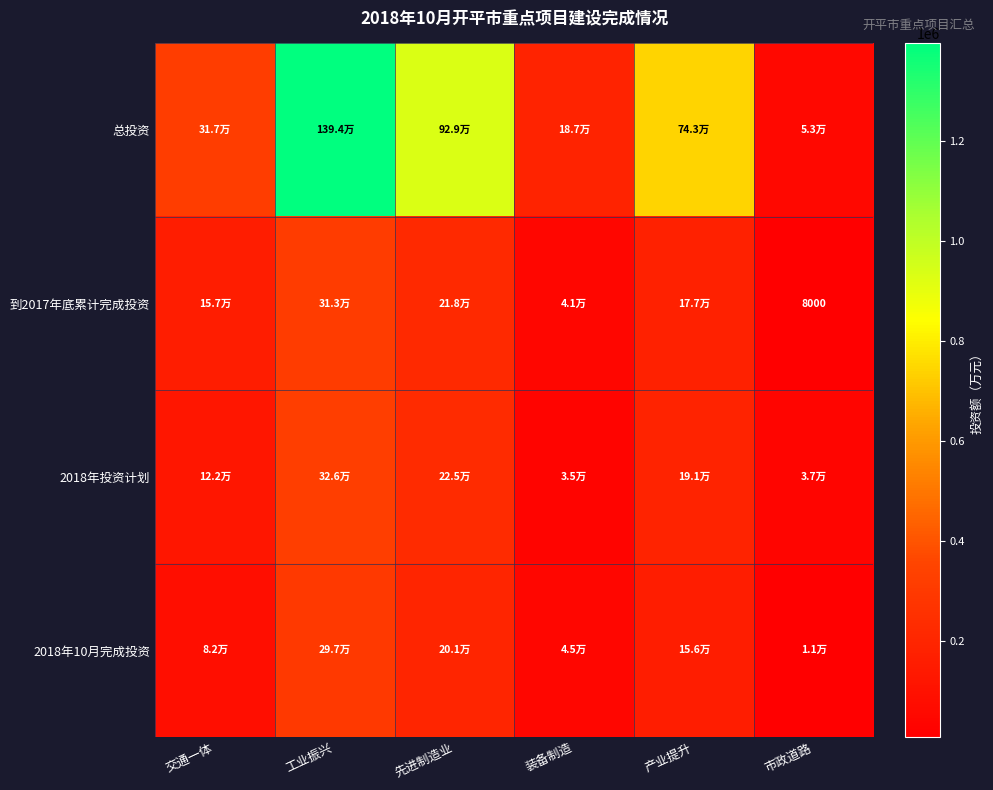

Rank the series at 市政道路 from highest to lowest value.

总投资, 2018年投资计划, 2018年10月完成投资, 到2017年底累计完成投资